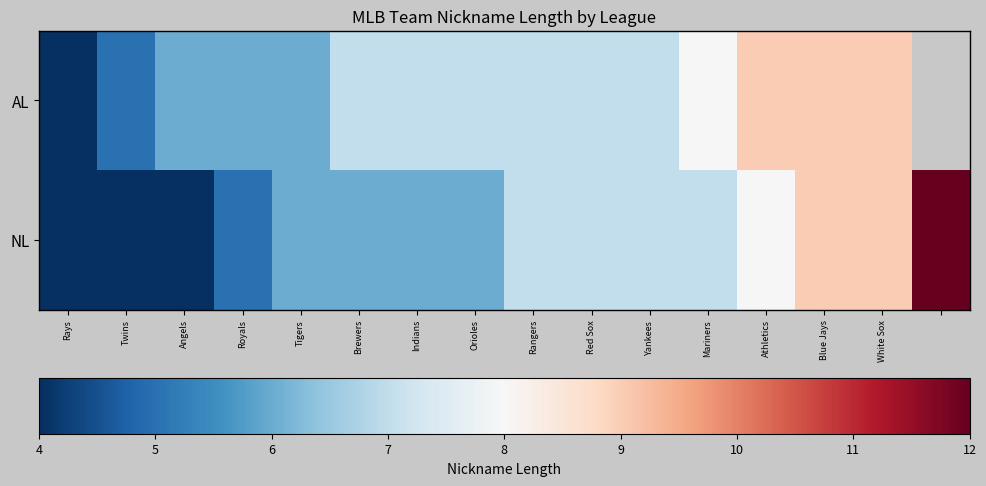

Is the value of NL at Brewers greater than the value of AL at Rays?

Yes